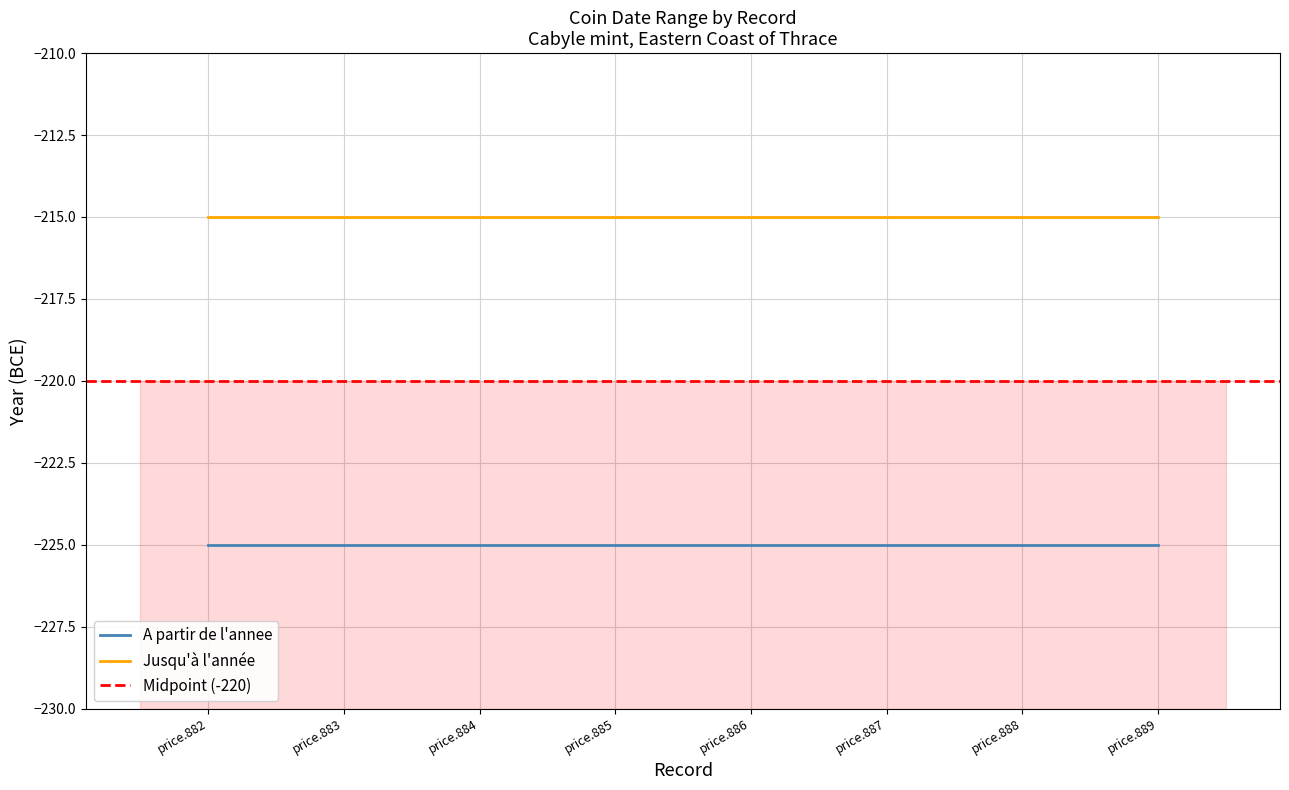

Which series changed the most between price.883 and price.887?

A partir de l'annee